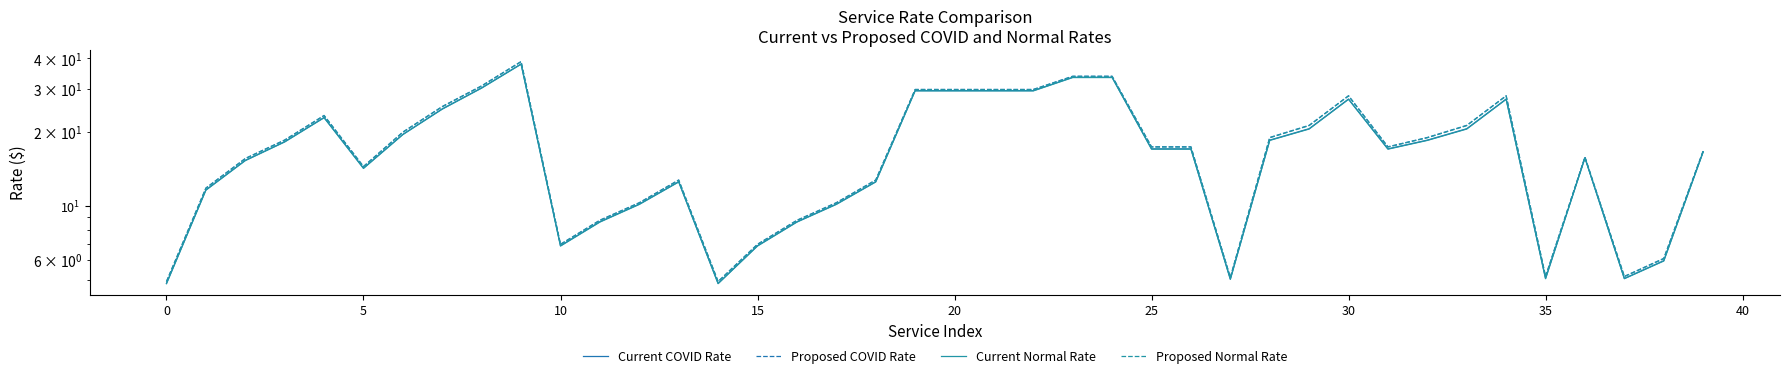

What is the value of the Current COVID Rate point at the 12th from the left?

8.6